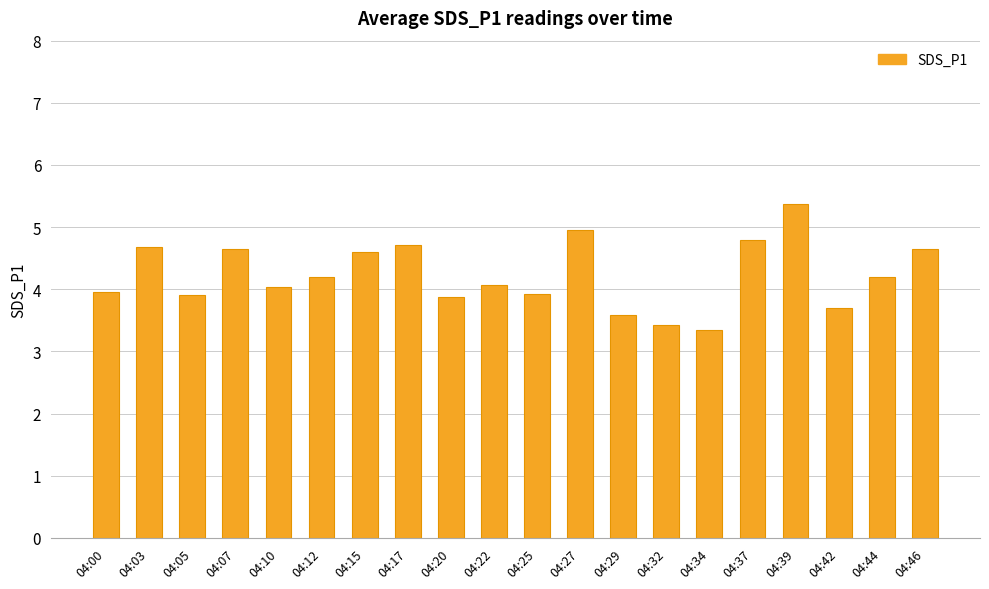

What is the ratio of the value at 04:10 to the value at 04:42?

1.1